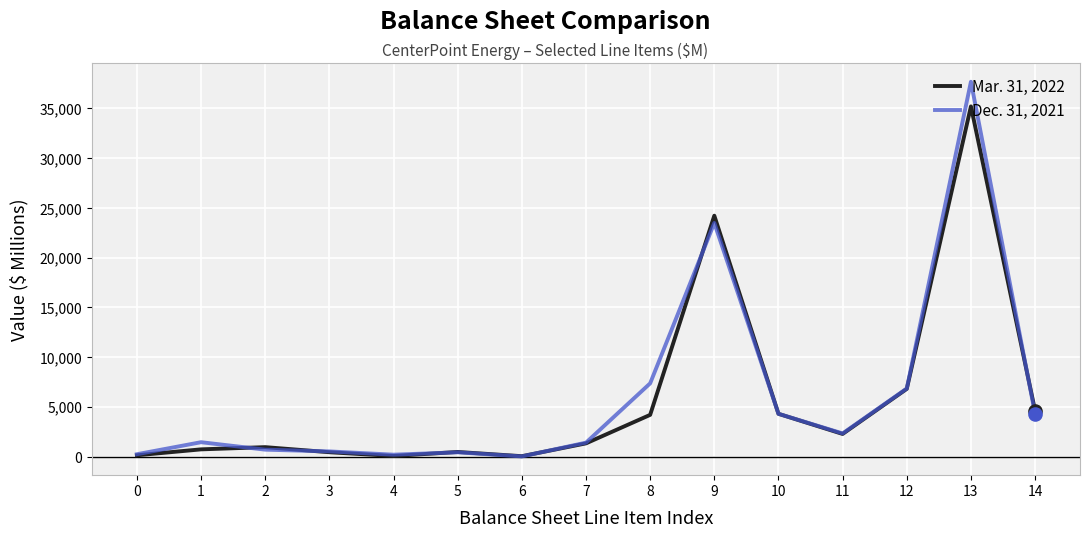

Is the value of Mar. 31, 2022 at 8 greater than the value of Dec. 31, 2021 at 9?

No